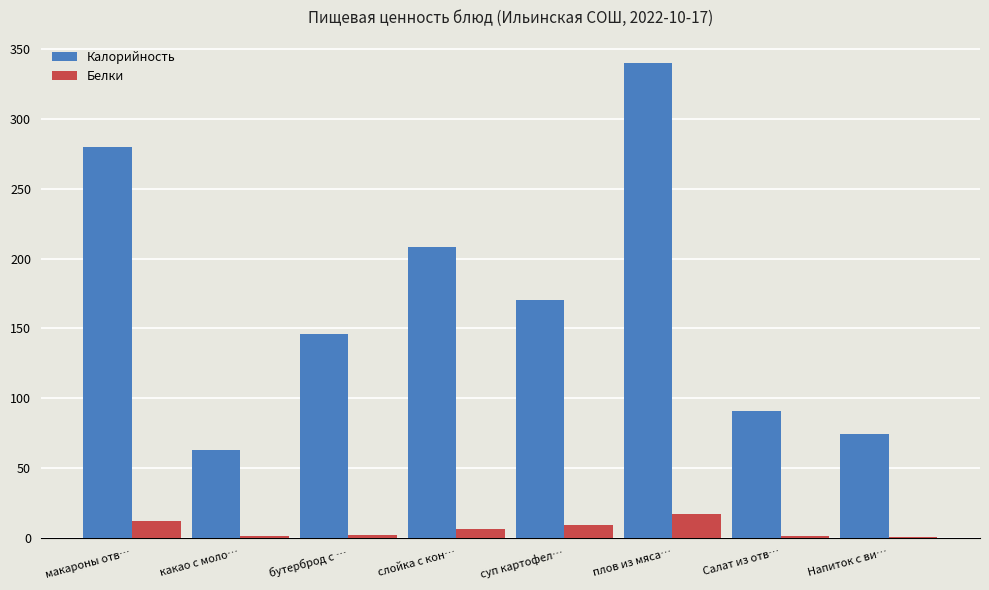

Is it true that Калорийность equals 91.0 at Салат из отв…?

True